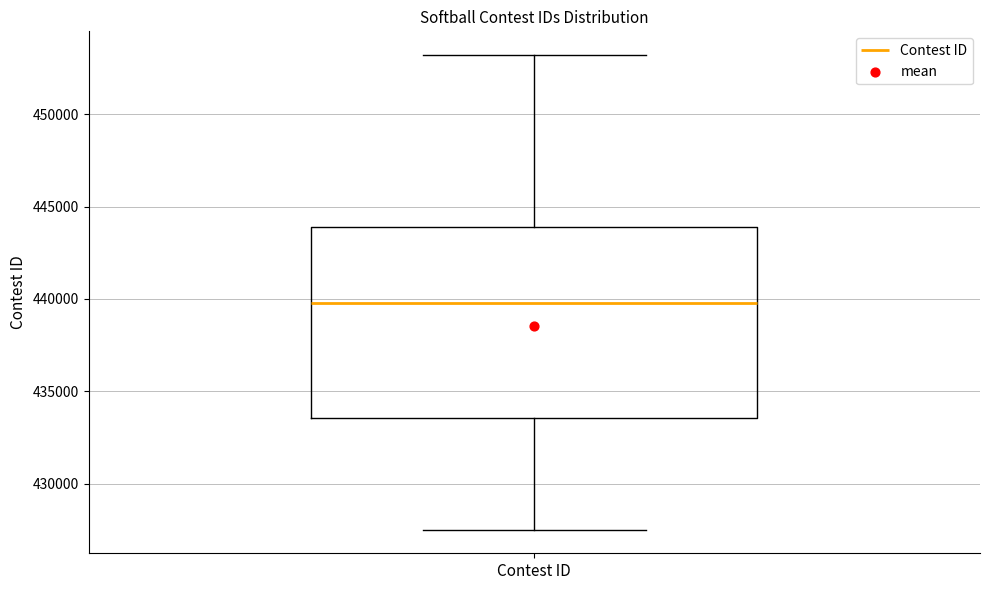

Transcribe this box plot: give where the median line is, the range the box spans, and where the two whiskers end, as read against the y-axis. The values are not printed on the chart, so give them approximately, as read against the axis.

median 440000, box 433500 to 444000, whiskers 427500 to 453000